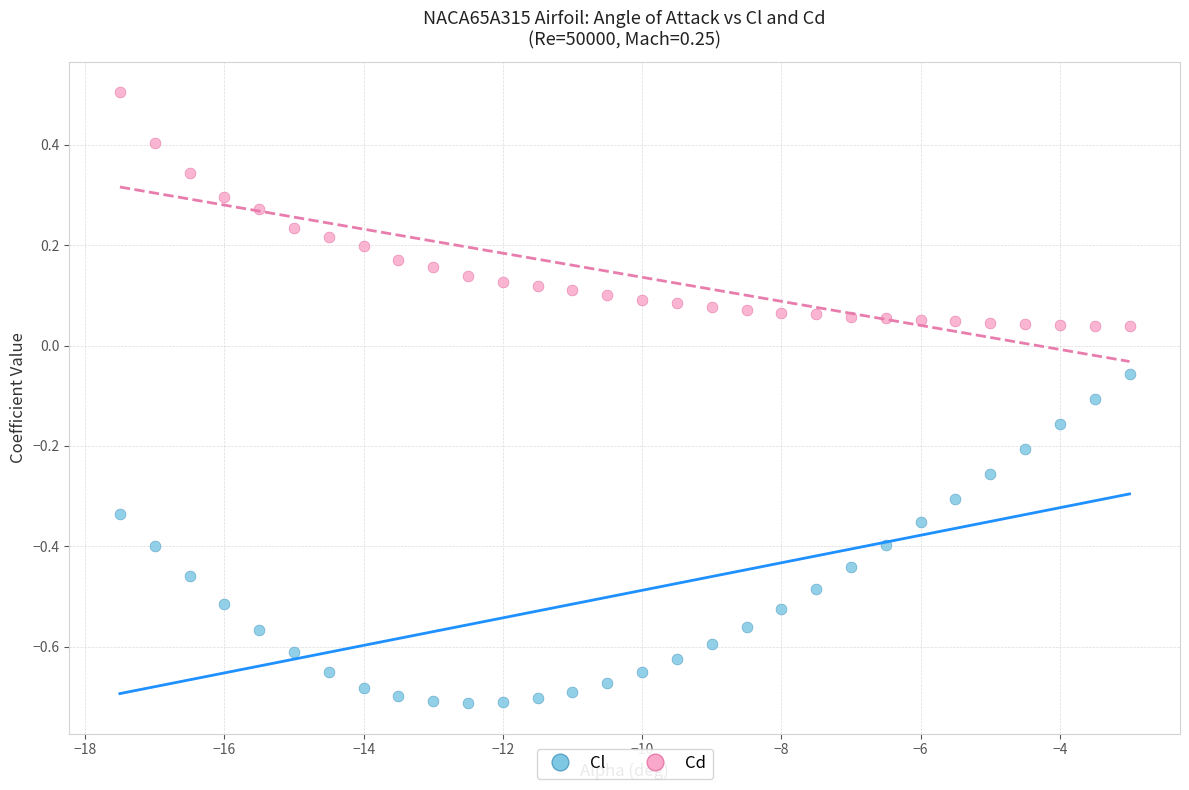

Across all data points, what is the range of Y values (max minus min)?

1.2